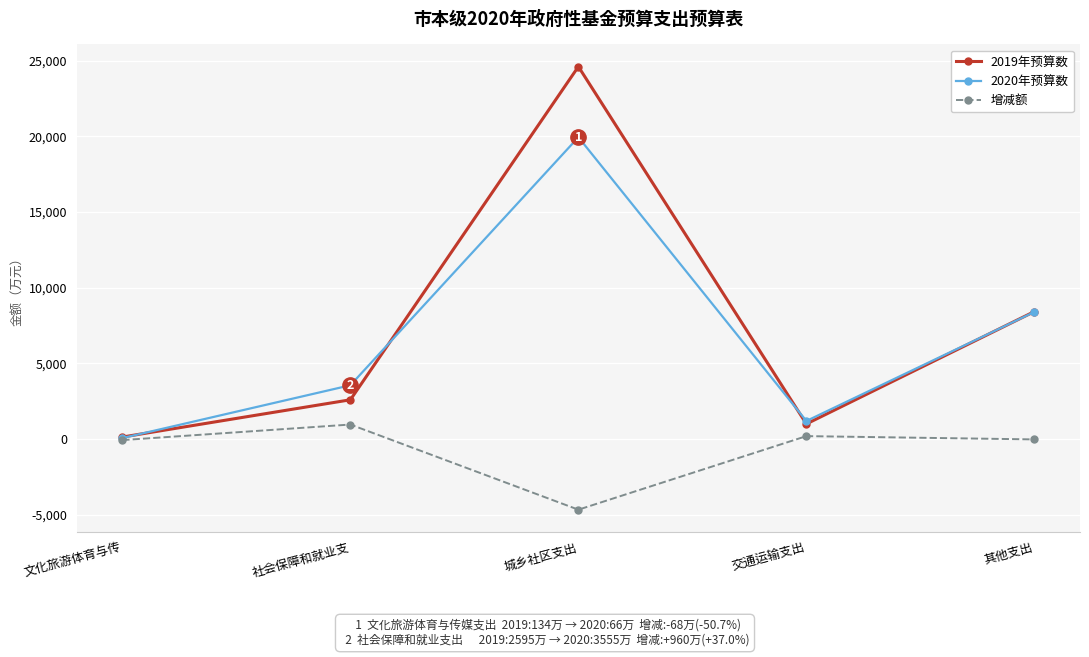

True or false: 2020年预算数 has a value of 951 at 社会保障和就业支.

False